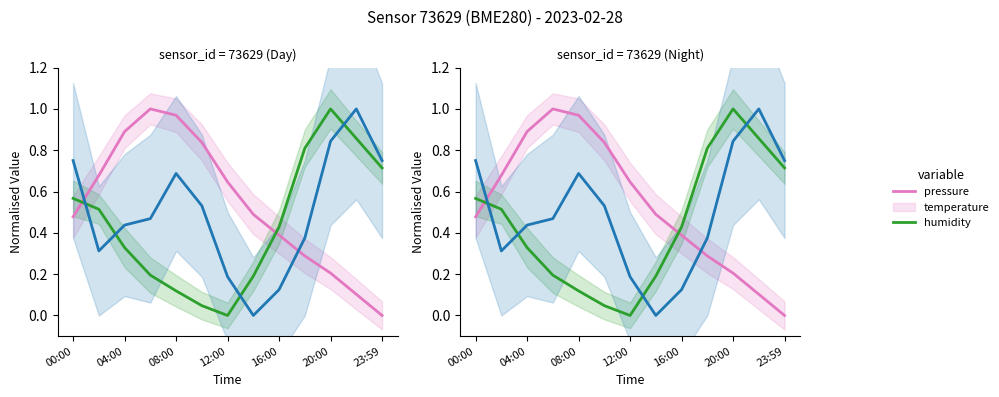

Is this an area chart (filled region under the line)?

No